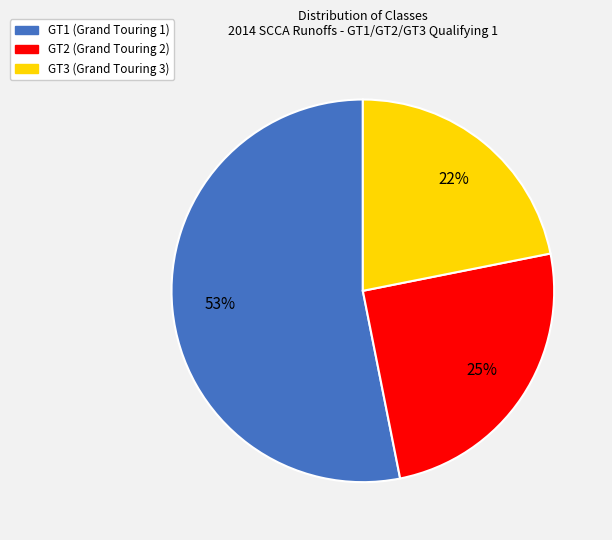

How many segments does this pie chart have?

3